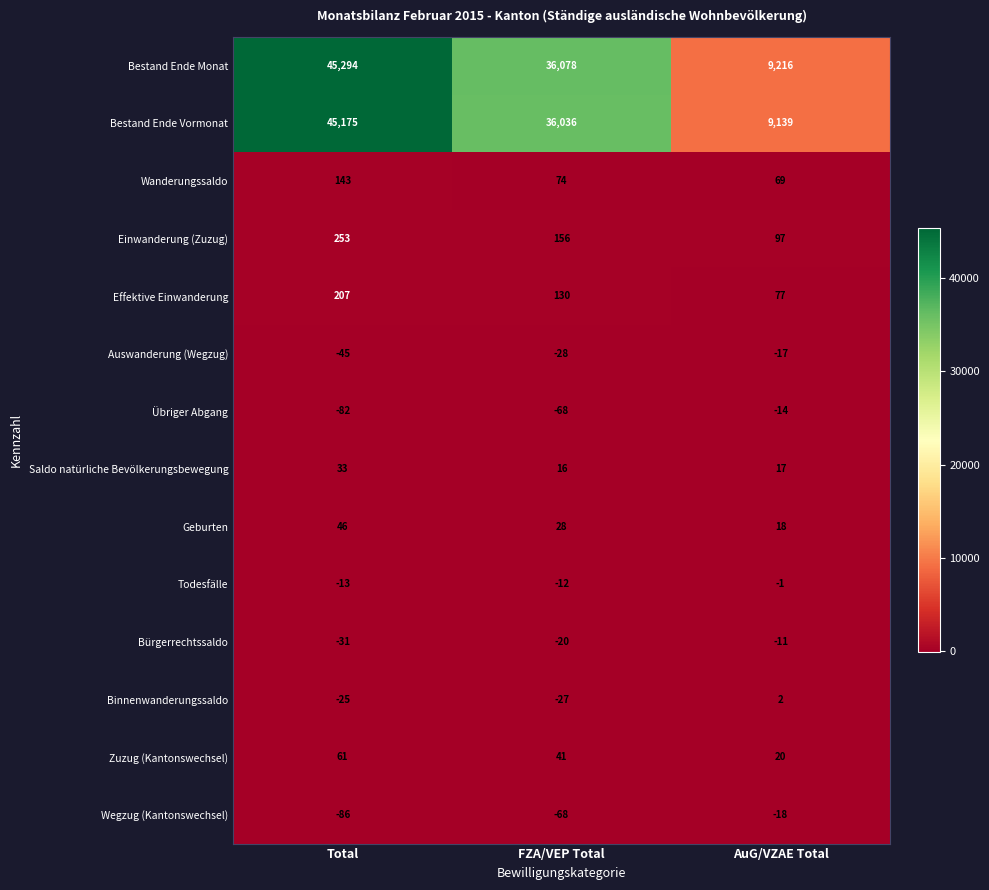

Between Total and FZA/VEP Total, which series saw the biggest shift?

Bestand Ende Monat